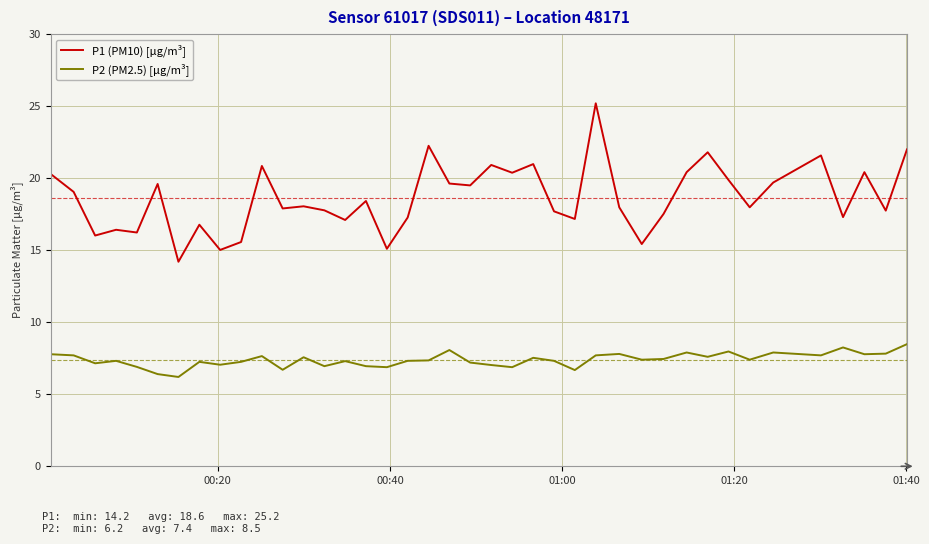

What is the maximum value shown in the chart?

25.2